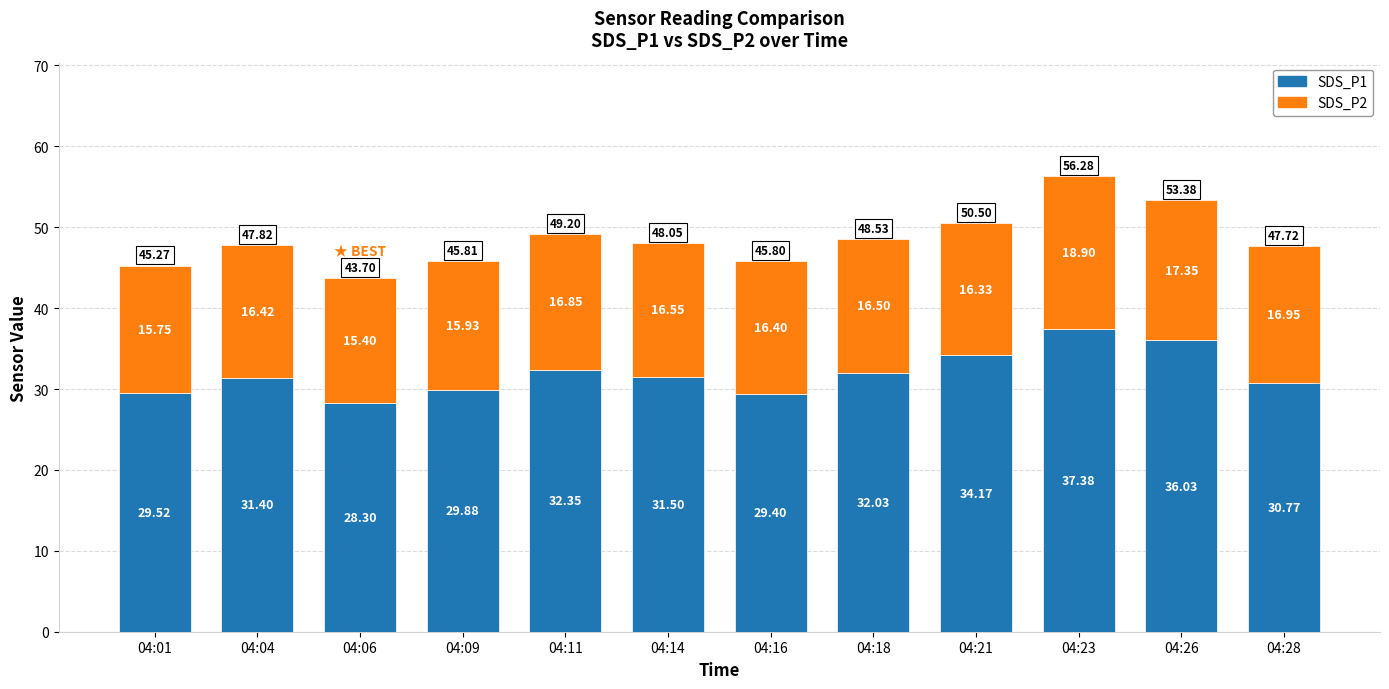

How many series are shown in this chart?

2